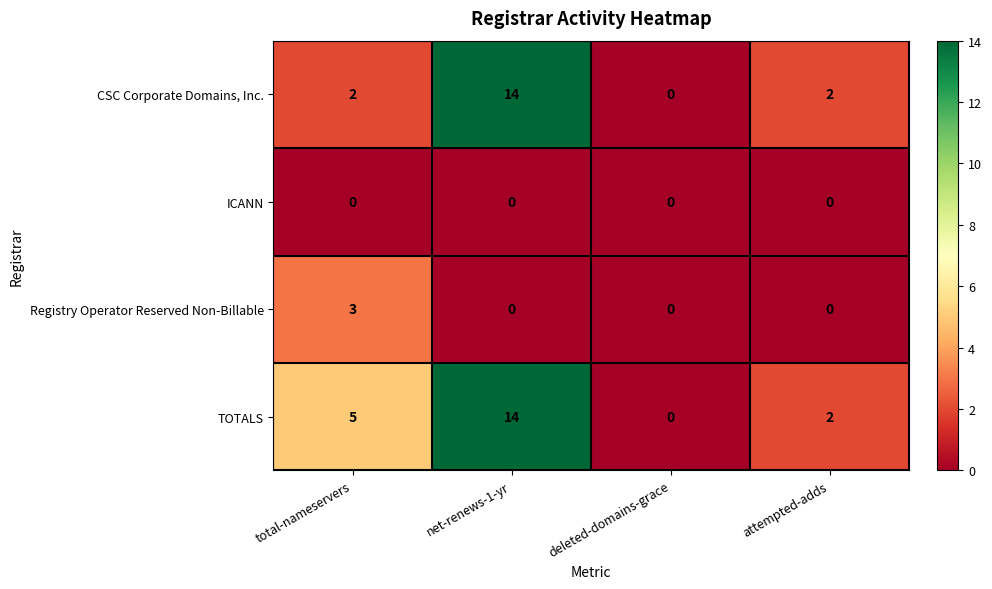

Is the value of TOTALS at attempted-adds greater than the value of Registry Operator Reserved Non-Billable at net-renews-1-yr?

Yes